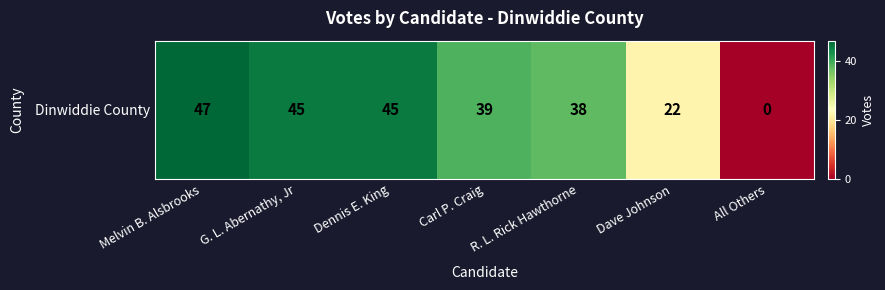

The chart shows a value of 22 at Dave Johnson. True or false?

True